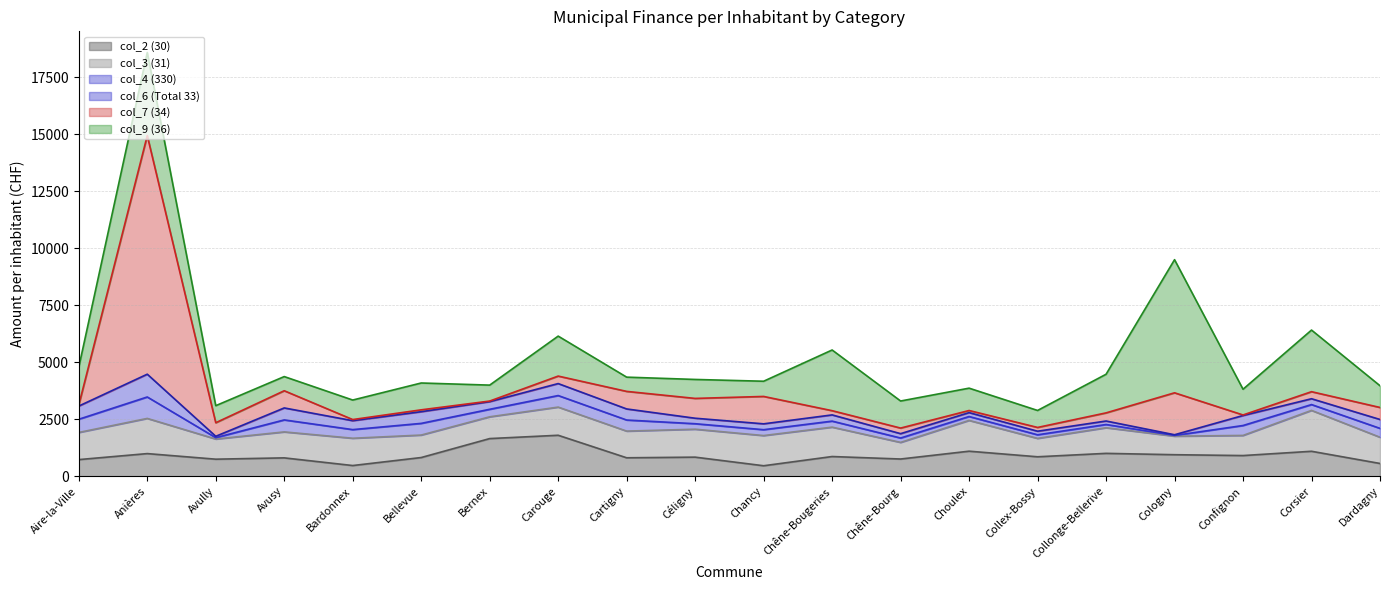

Count the number of categories in the chart.

20